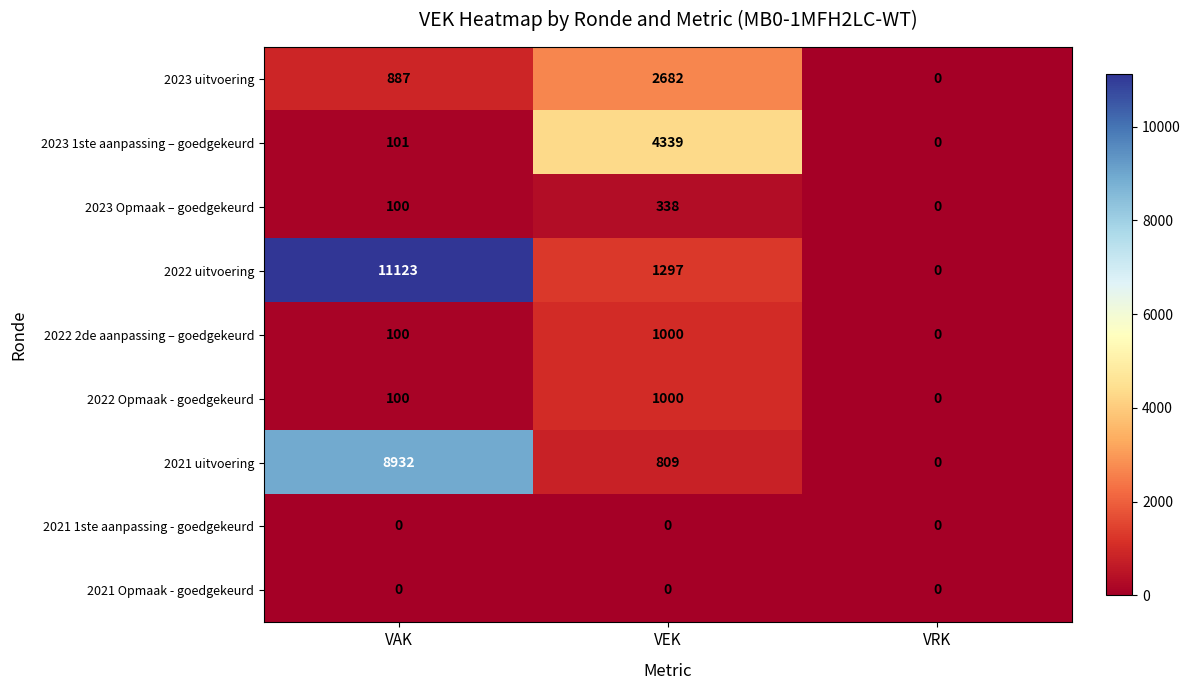

What is the spread (max minus min) of values at VEK?

4339